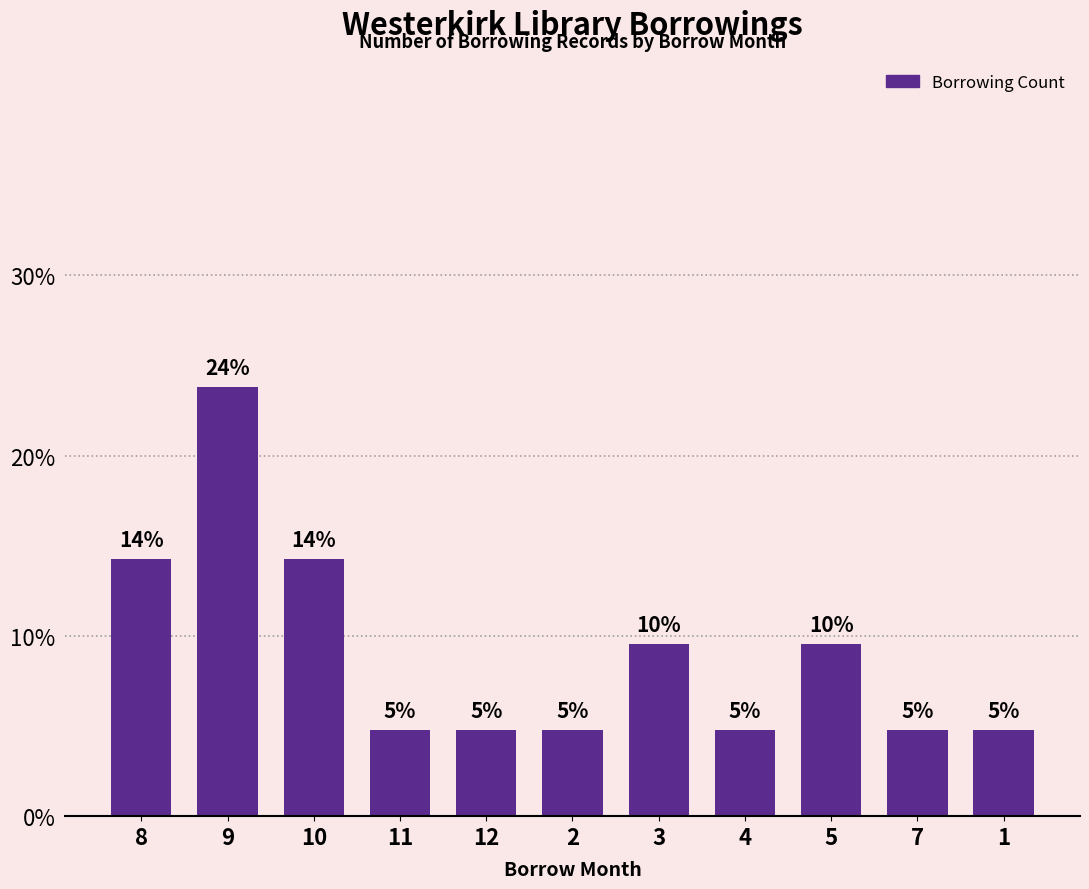

Which category has the lowest value across all series?

11